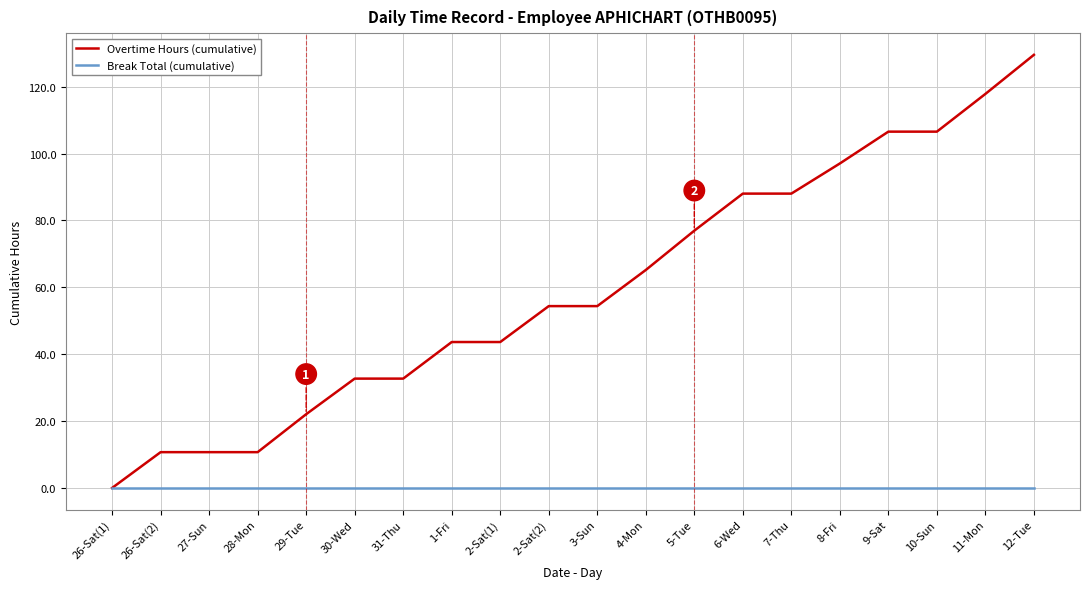

How many distinct data groups are displayed?

2